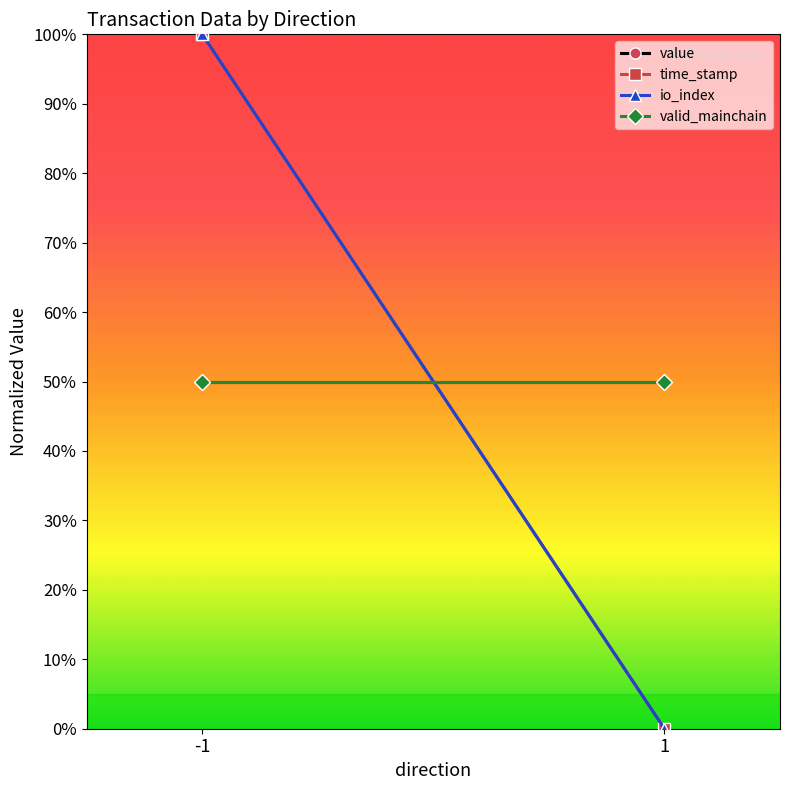

At how many categories does at least one series exceed 25?

2